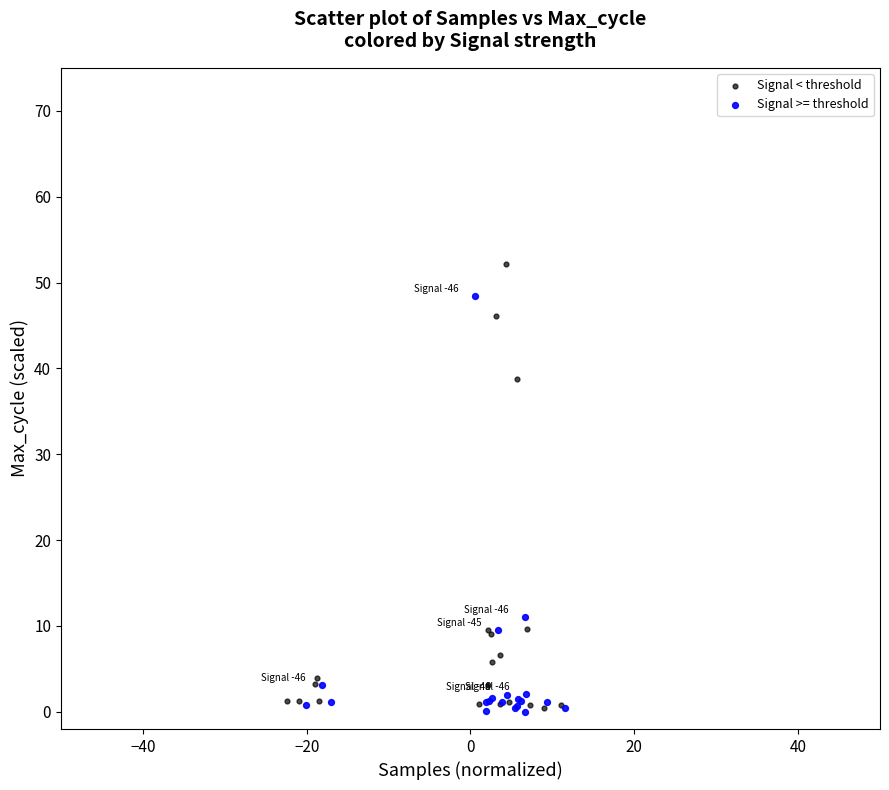

Which series contains the highest Y value?

Signal < threshold